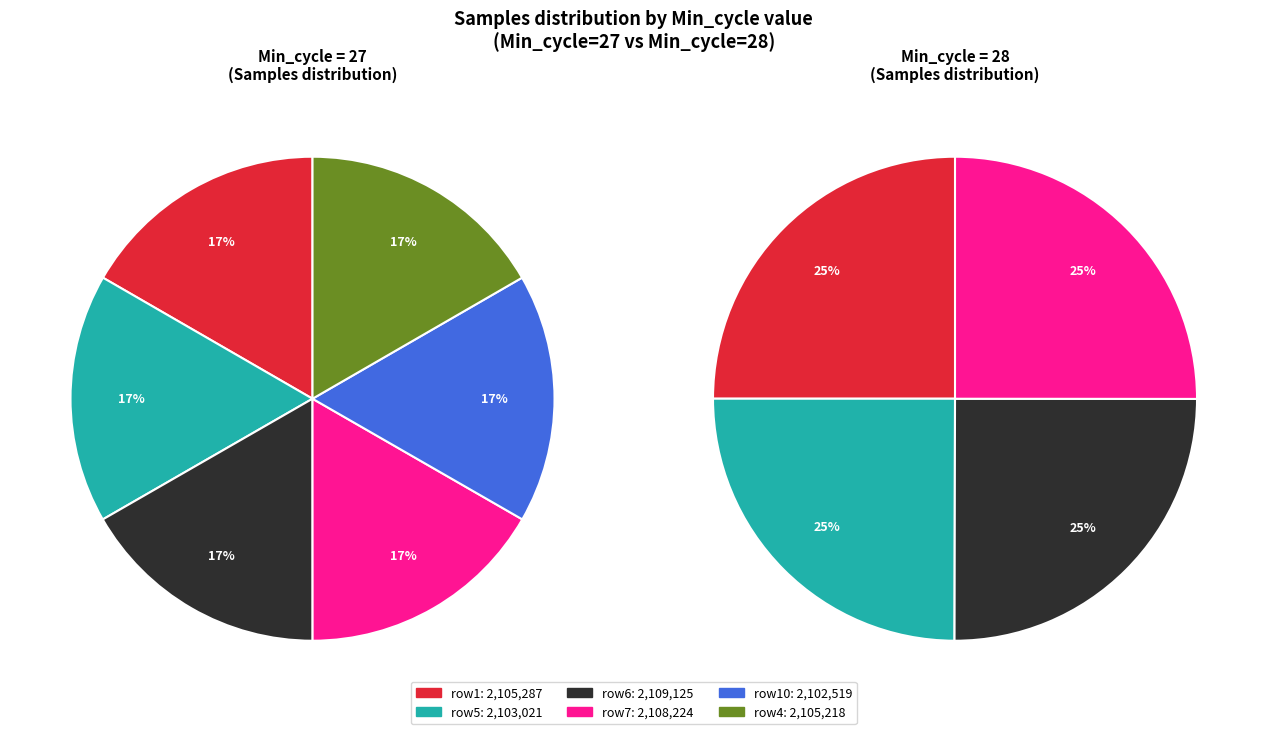

Does 28 represent more than half of the total?

No